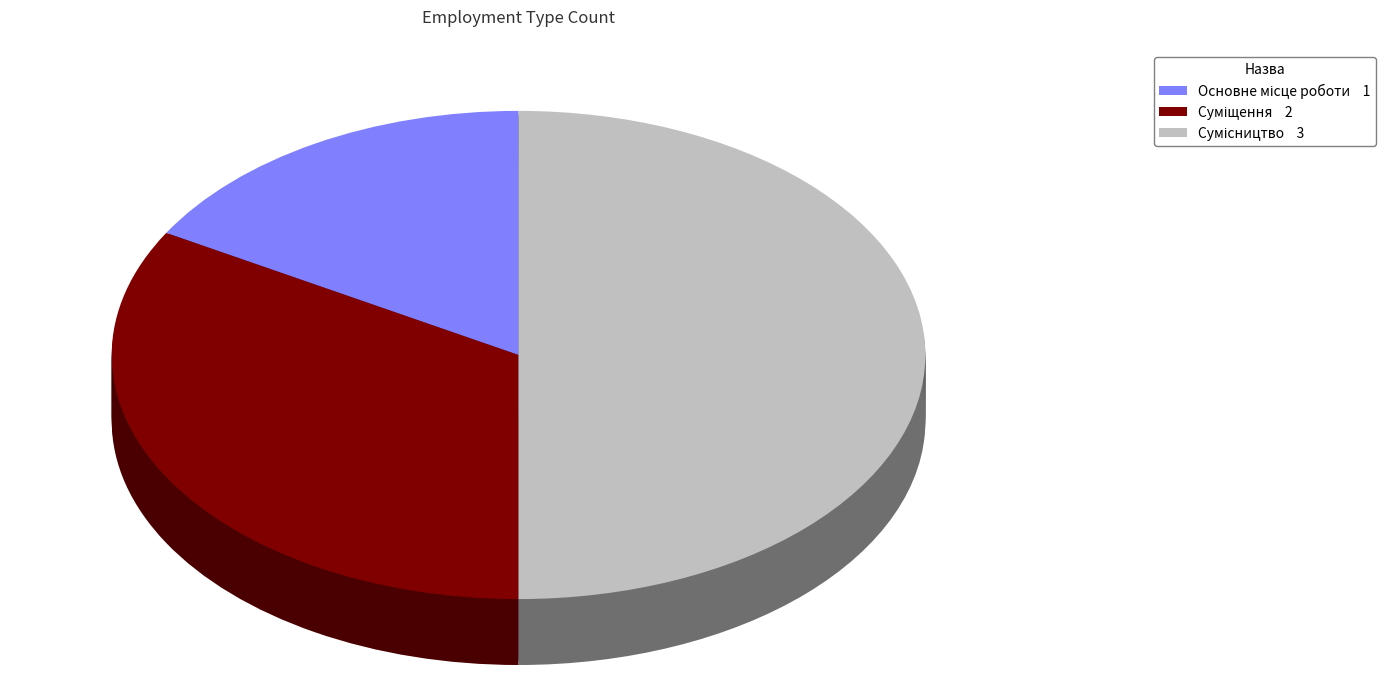

How many segments does this pie chart have?

3